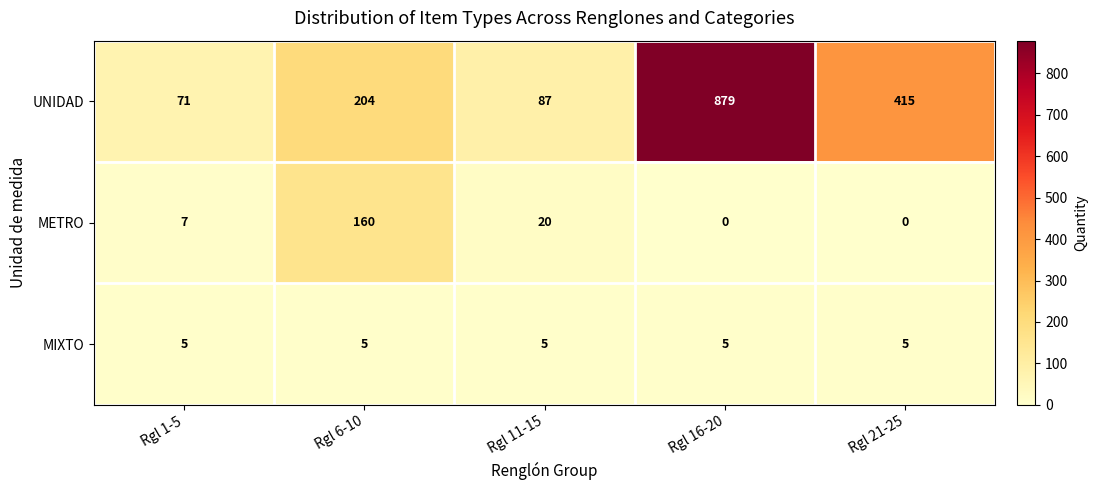

Reading right to left, transcribe all the data shown in this chart.

UNIDAD: 415	879	87	204	71
METRO: 0	0	20	160	7
MIXTO: 5	5	5	5	5